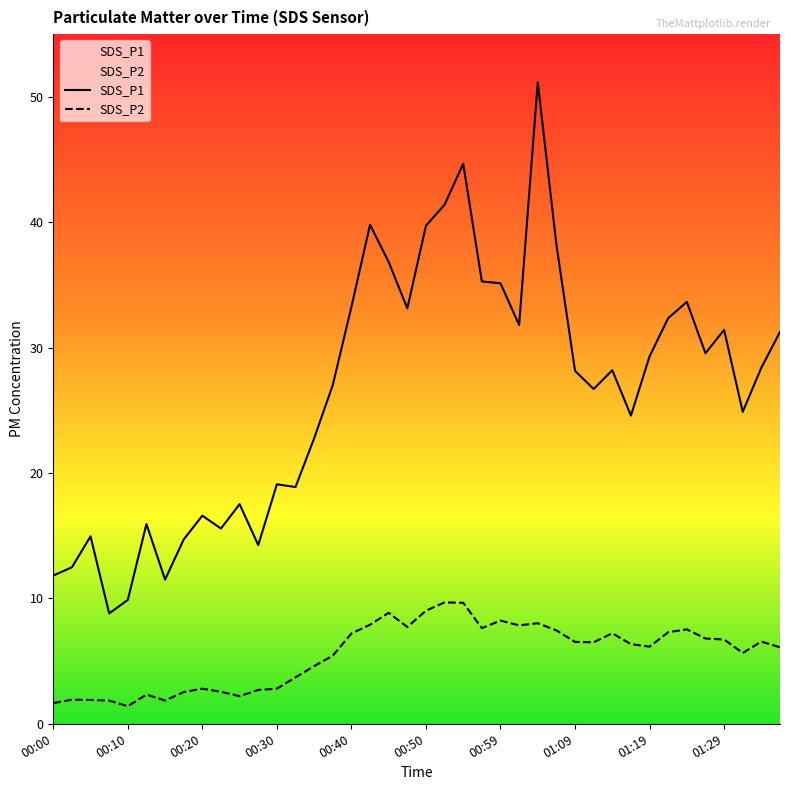

What value does the SDS_P2 series have at 01:02?

7.8